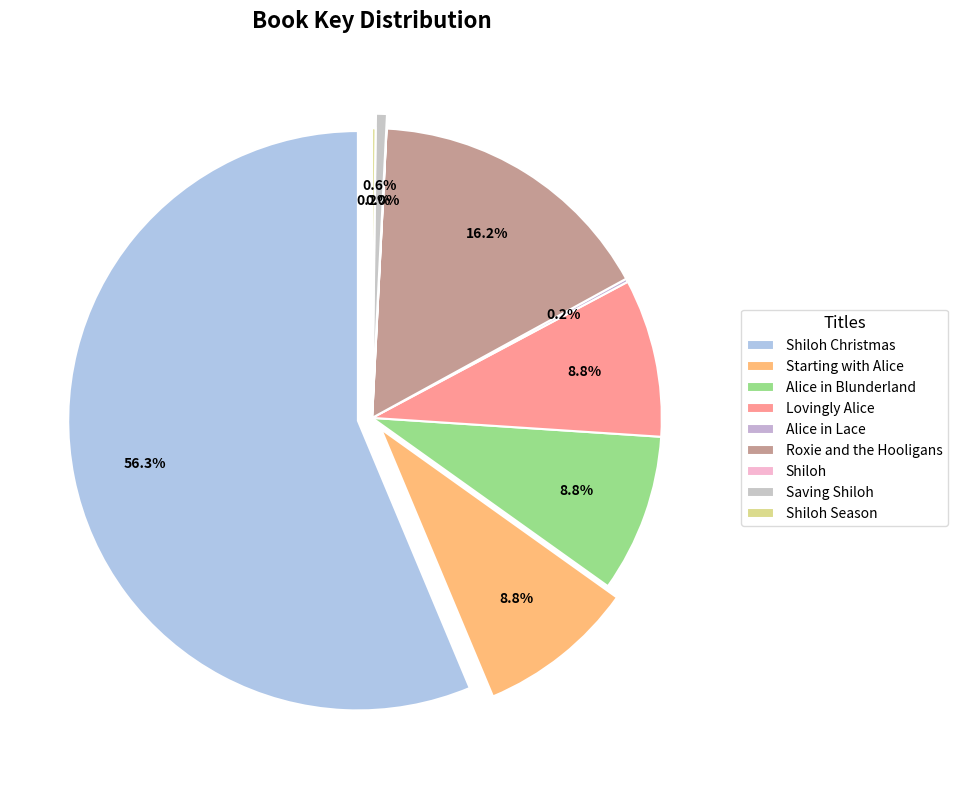

Rank the categories by value from highest to lowest.

Shiloh Christmas, Roxie and the Hooligans, Lovingly Alice, Alice in Blunderland, Starting with Alice, Saving Shiloh, Shiloh Season, Alice in Lace, Shiloh